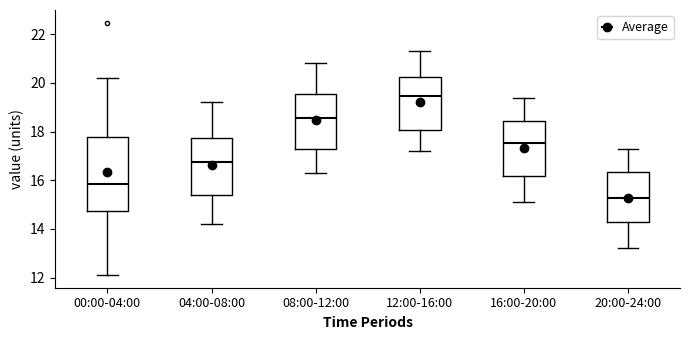

Which box's median line is the lowest?

20:00-24:00